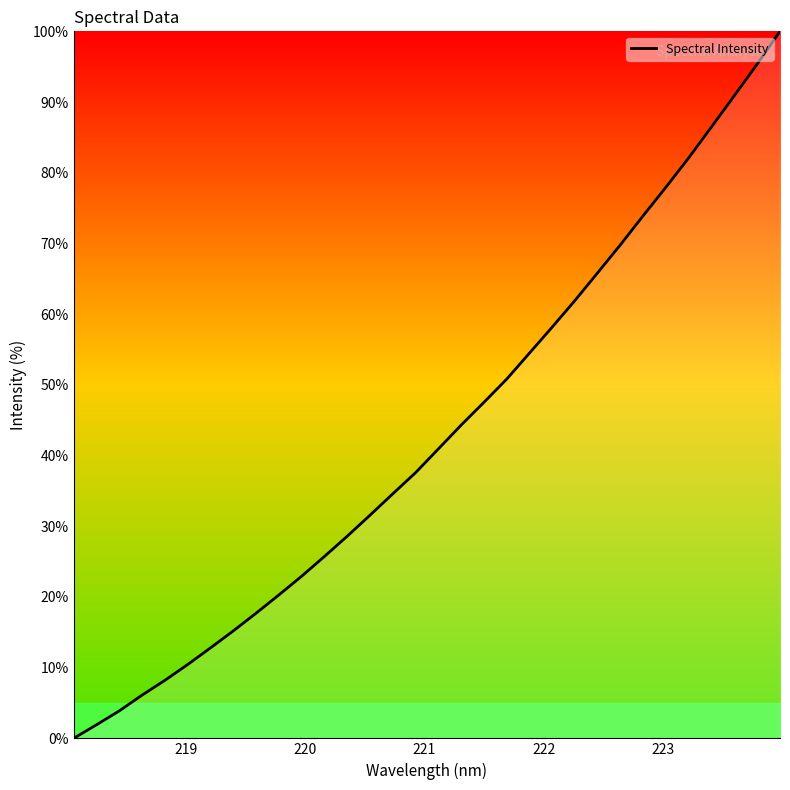

Reading left to right, extract all data points from this chart.

0.0	1.9	3.9	6.1	8.2	10.4	12.8	15.2	17.7	20.3	22.9	25.7	28.6	31.6	34.6	37.6	40.9	44.3	47.5	50.8	54.5	58.2	62.0	65.9	69.9	74.0	78.0	82.2	86.5	90.9	95.4	100.0